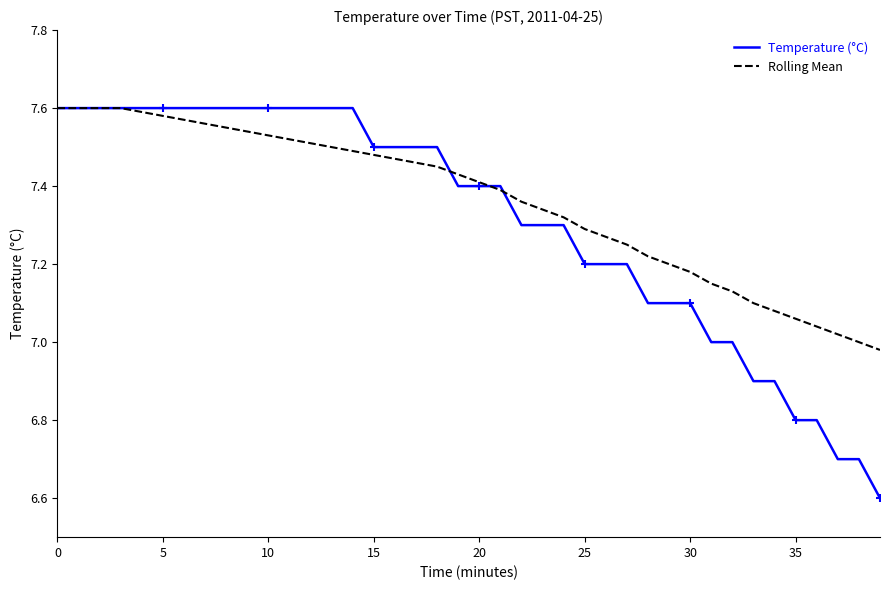

How many lines are shown in the chart?

2